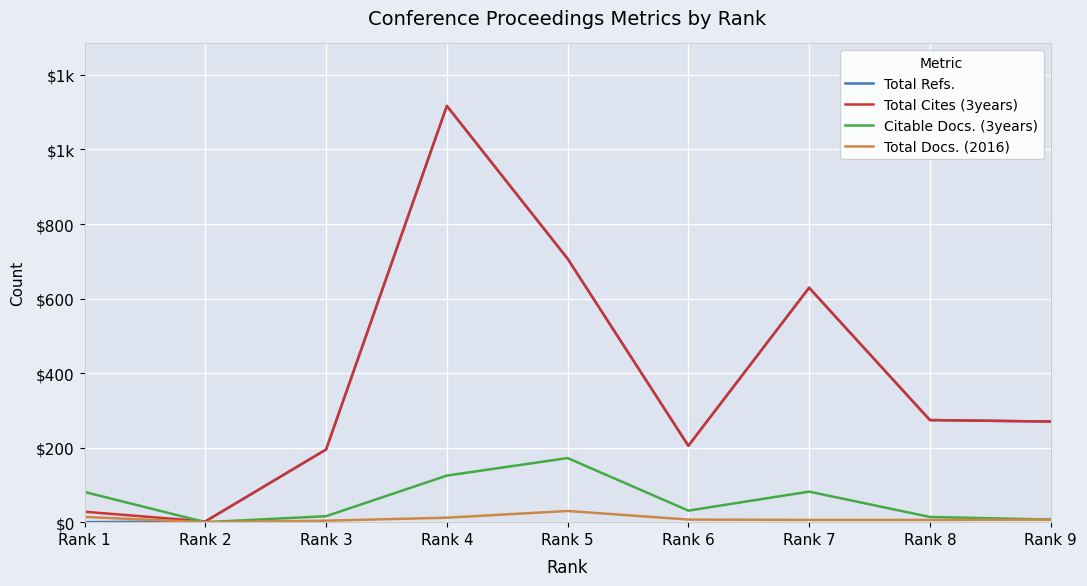

Does the chart have visible grid lines?

Yes